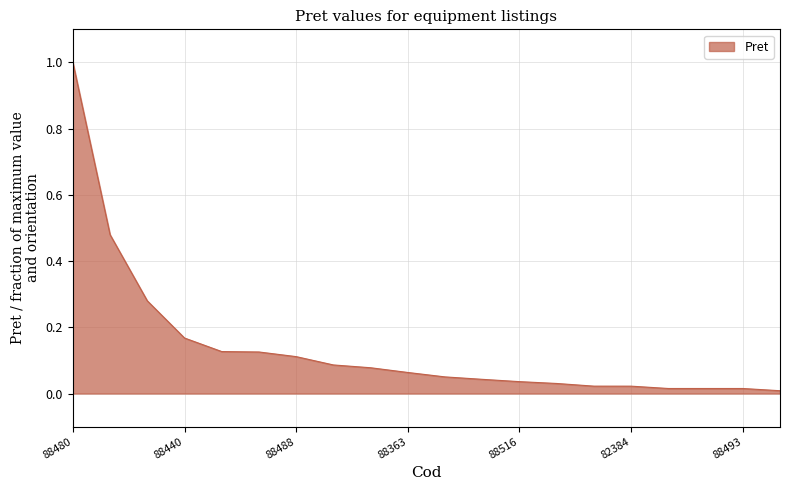

What is the sum of all values?

2.8